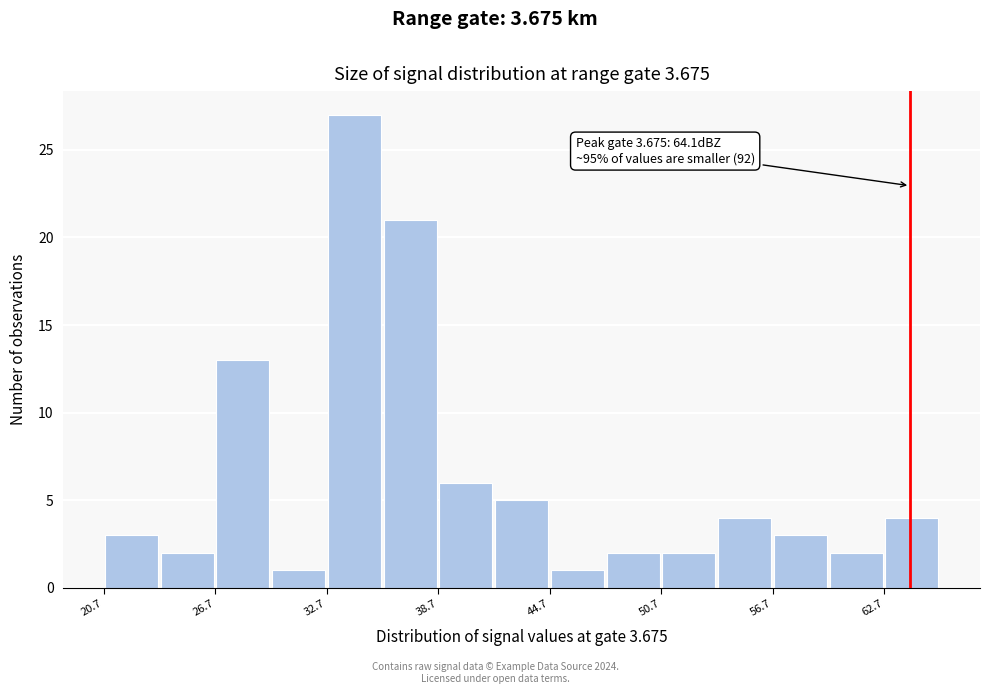

Around what value on the x-axis is the tallest bar? Give the approximate position of its centre, as read against the axis.

34